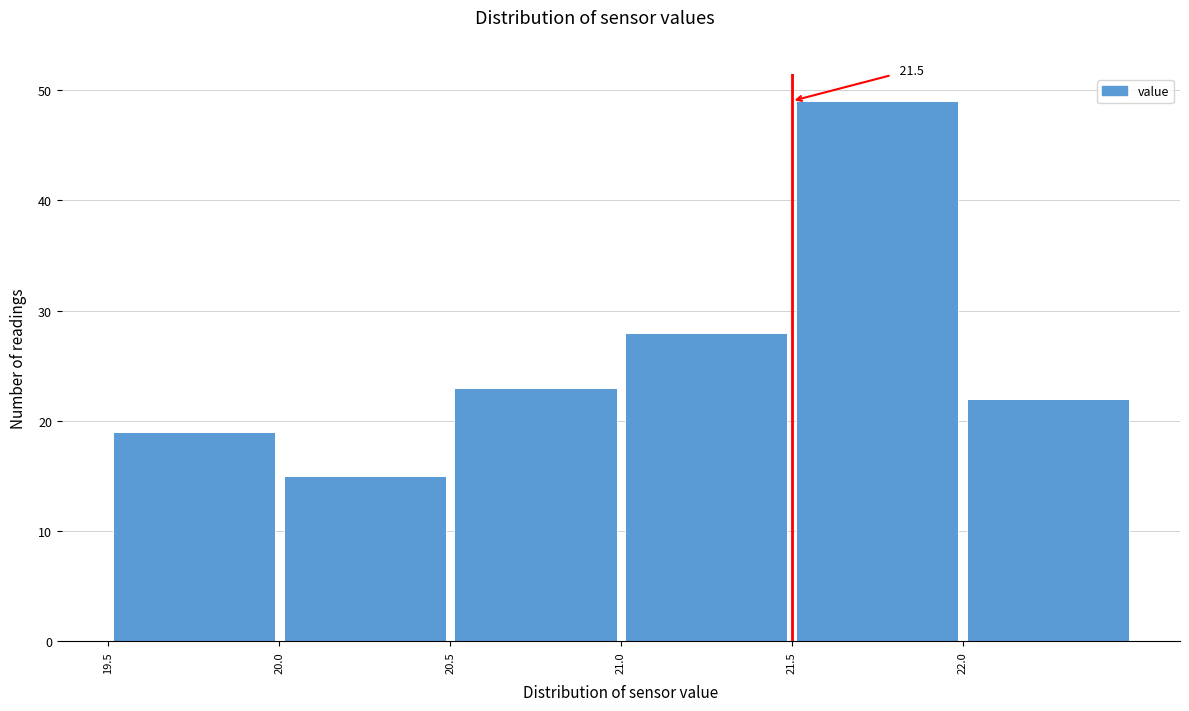

Over which range of the x-axis is the bar tallest?

21.5 to 22.0